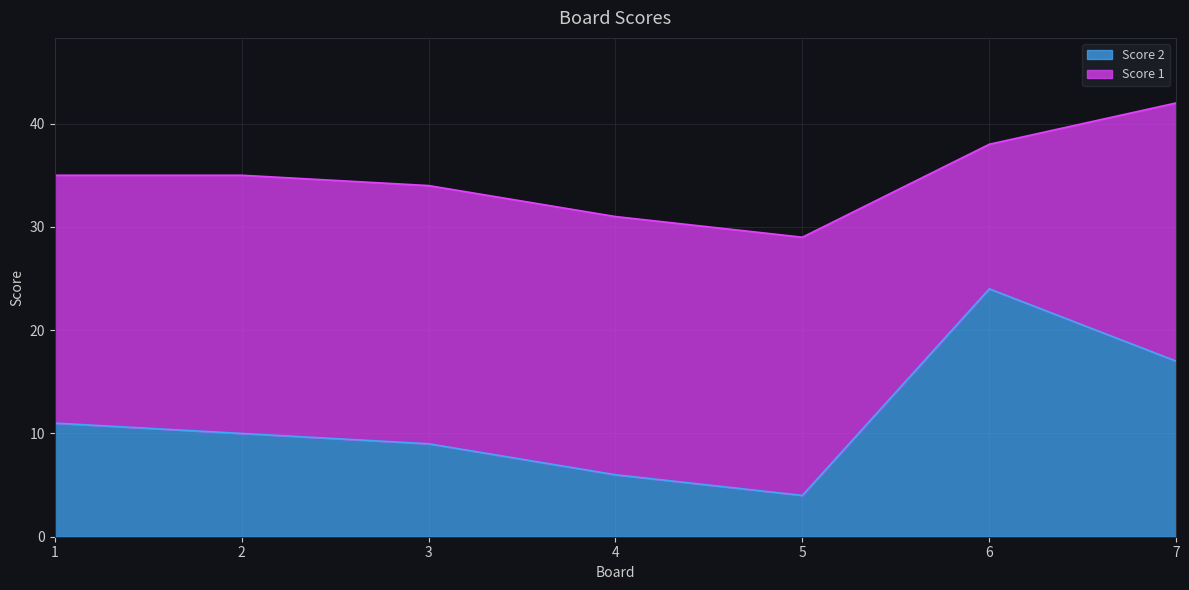

Reading left to right, what are all the values shown in this chart?

1=11	2=10	3=9	4=6	5=4	6=24	7=17